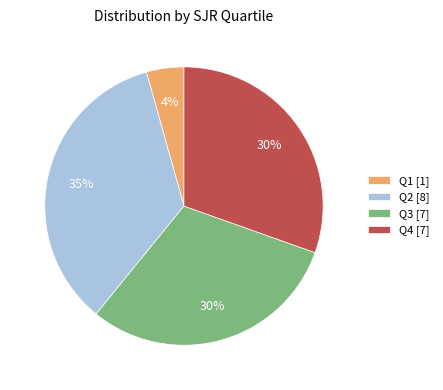

The Q2 slice represents 35% of the pie. True or false?

True